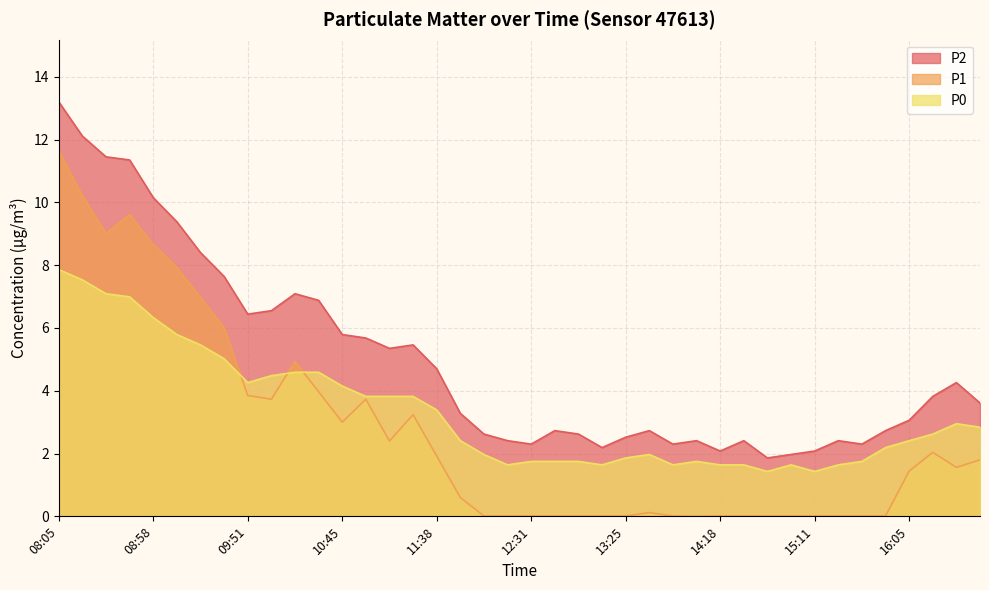

True or false: P2 and P1 cross at least once.

False